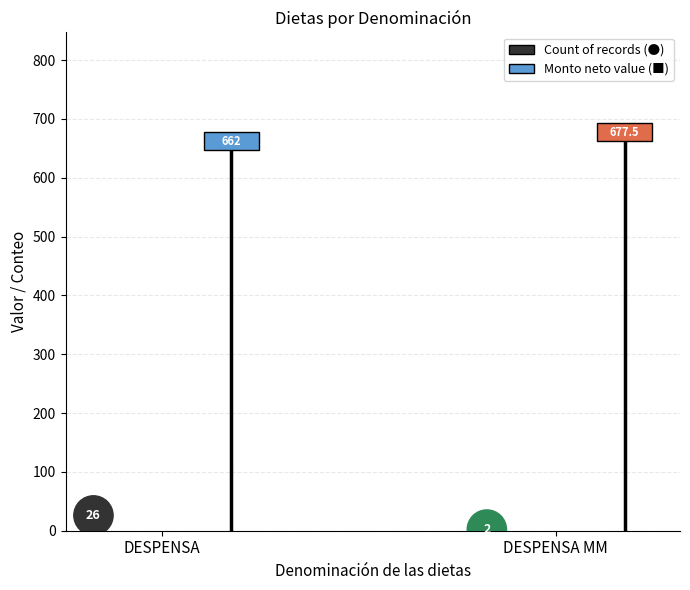

Which has a higher value, DESPENSA MM or DESPENSA?

DESPENSA